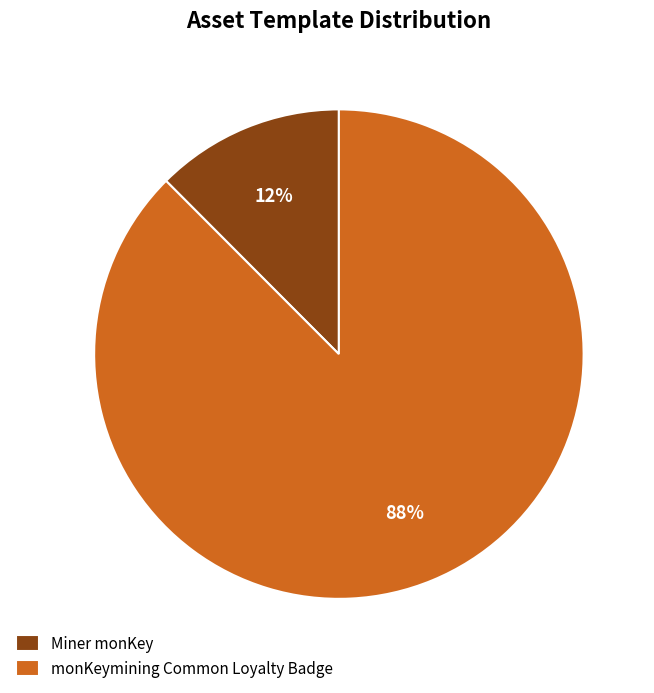

Which has a higher value, Miner monKey or monKeymining Common Loyalty Badge?

monKeymining Common Loyalty Badge